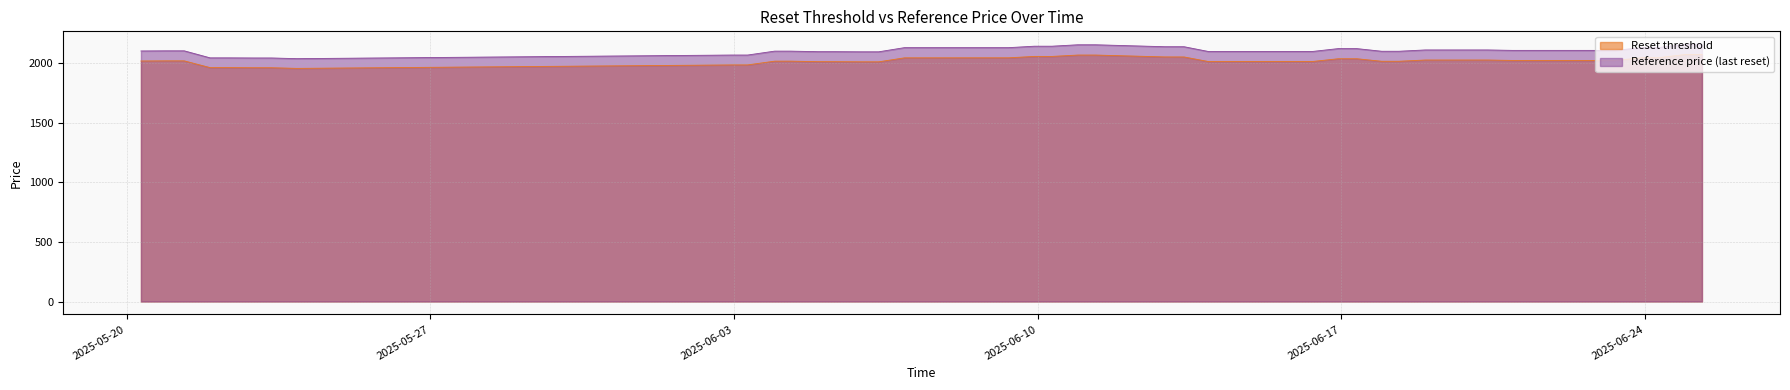

Count the number of categories in the chart.

39